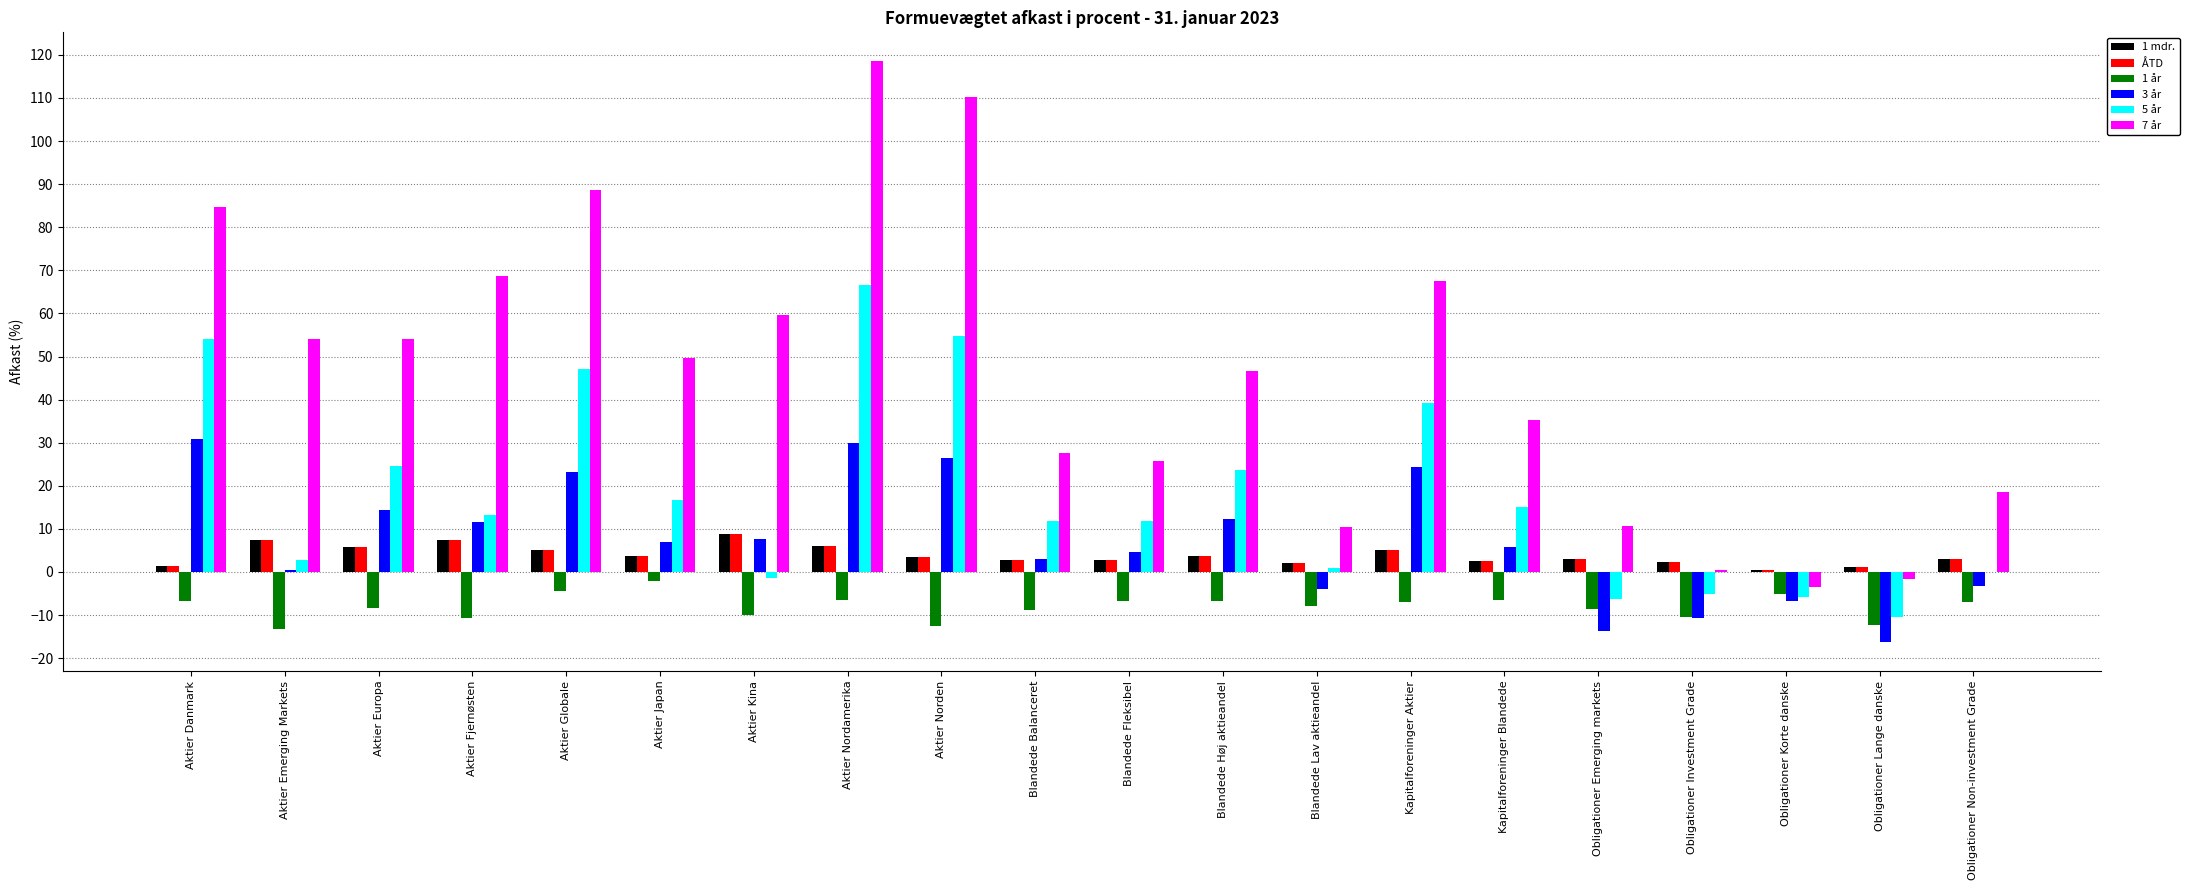

Which series has the largest total across all categories?

7 år